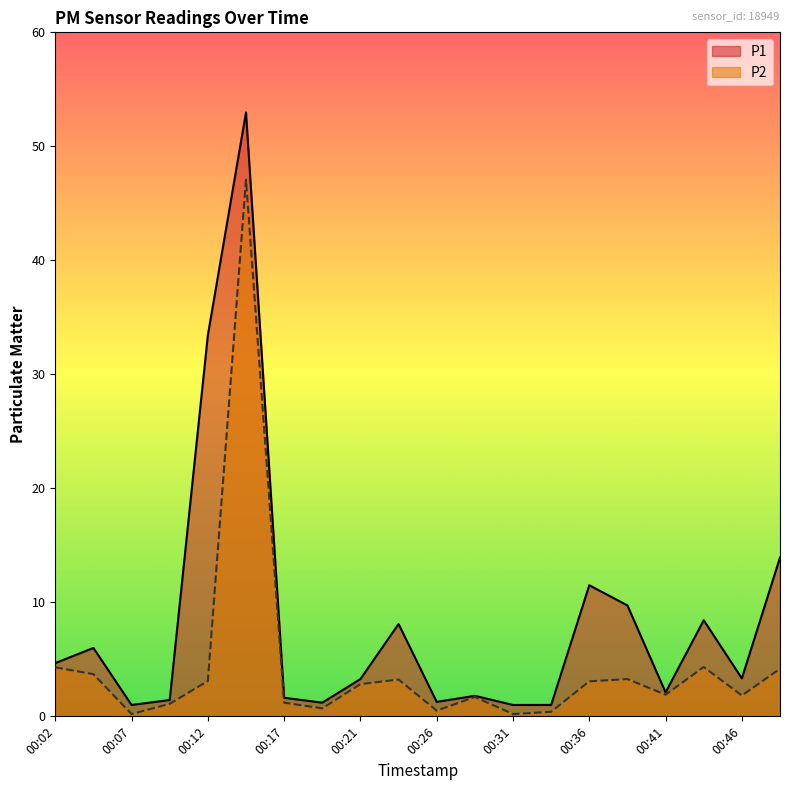

Where is the first local minimum for P1?

00:07